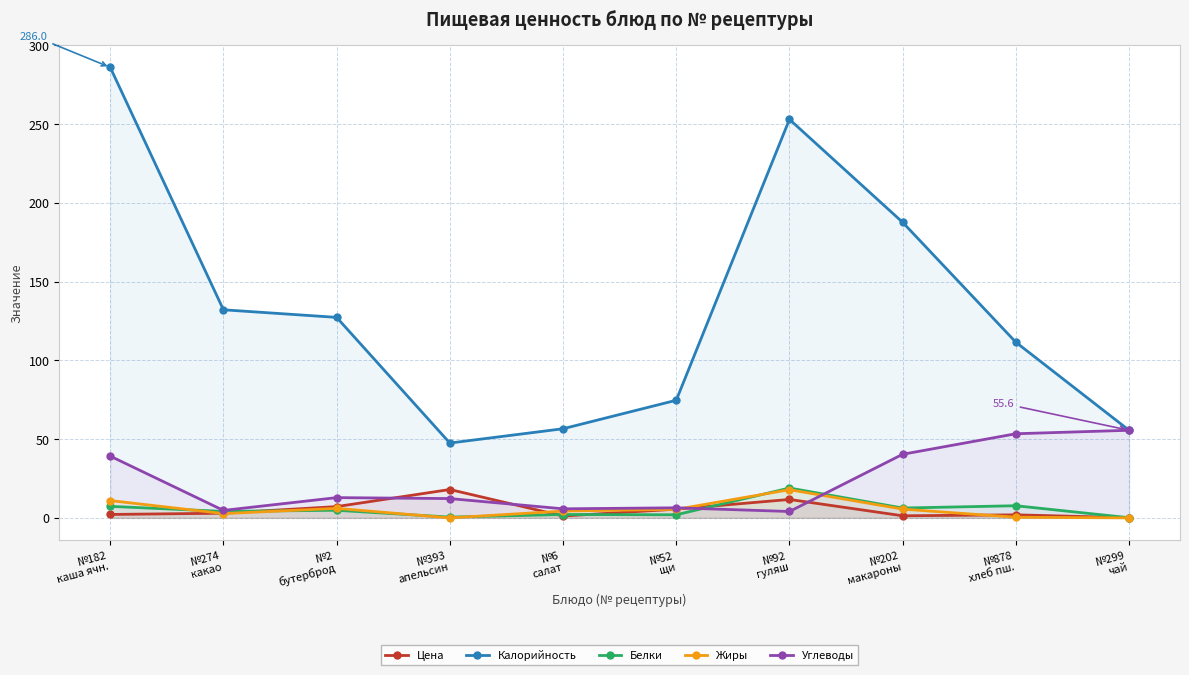

How many intersections are there between Белки and Жиры?

5